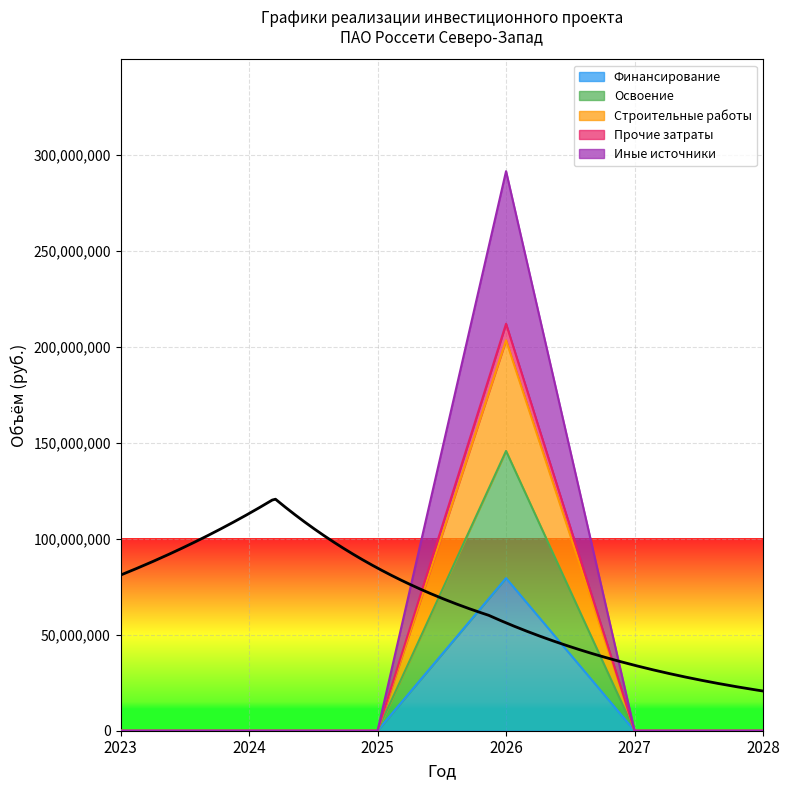

True or false: Иные источники and Финансирование intersect in this chart.

False